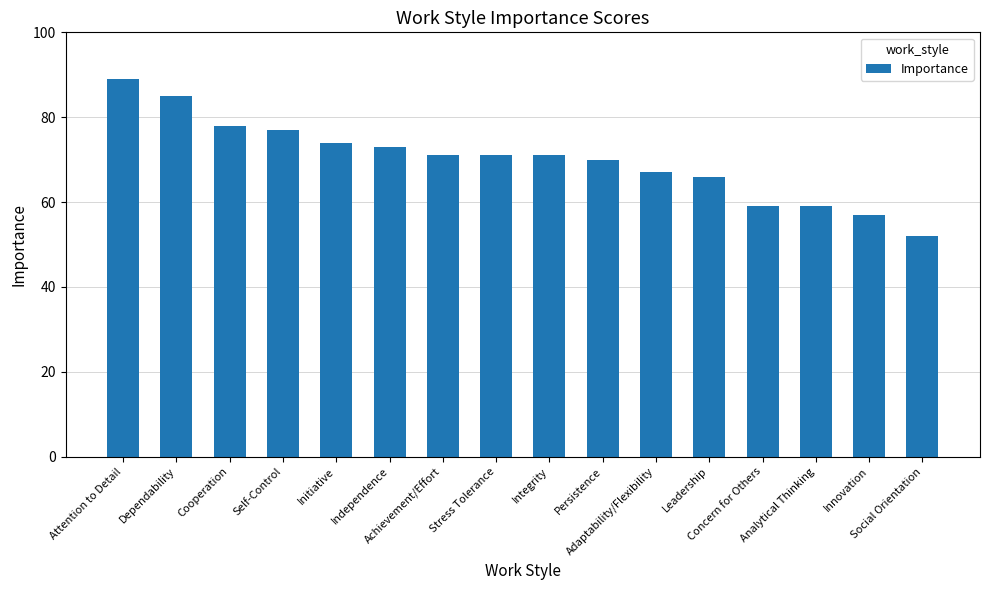

Which label corresponds to the smallest value in the chart?

Social Orientation